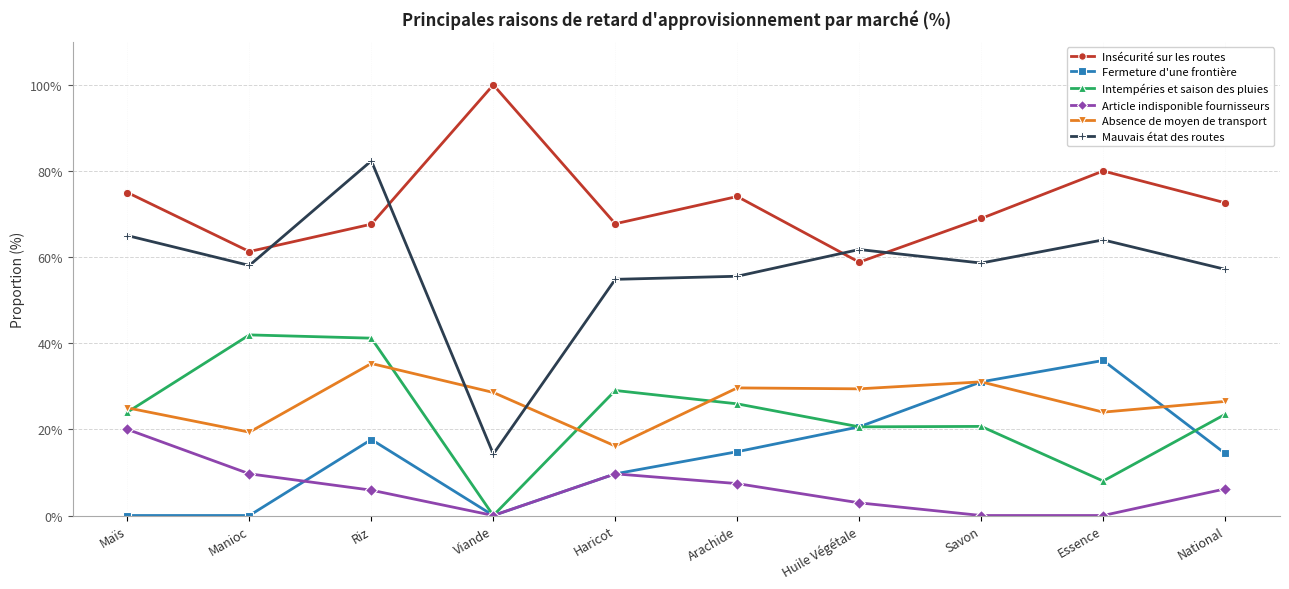

The value of Article indisponible fournisseurs at Savon is -12.0. True or false?

False